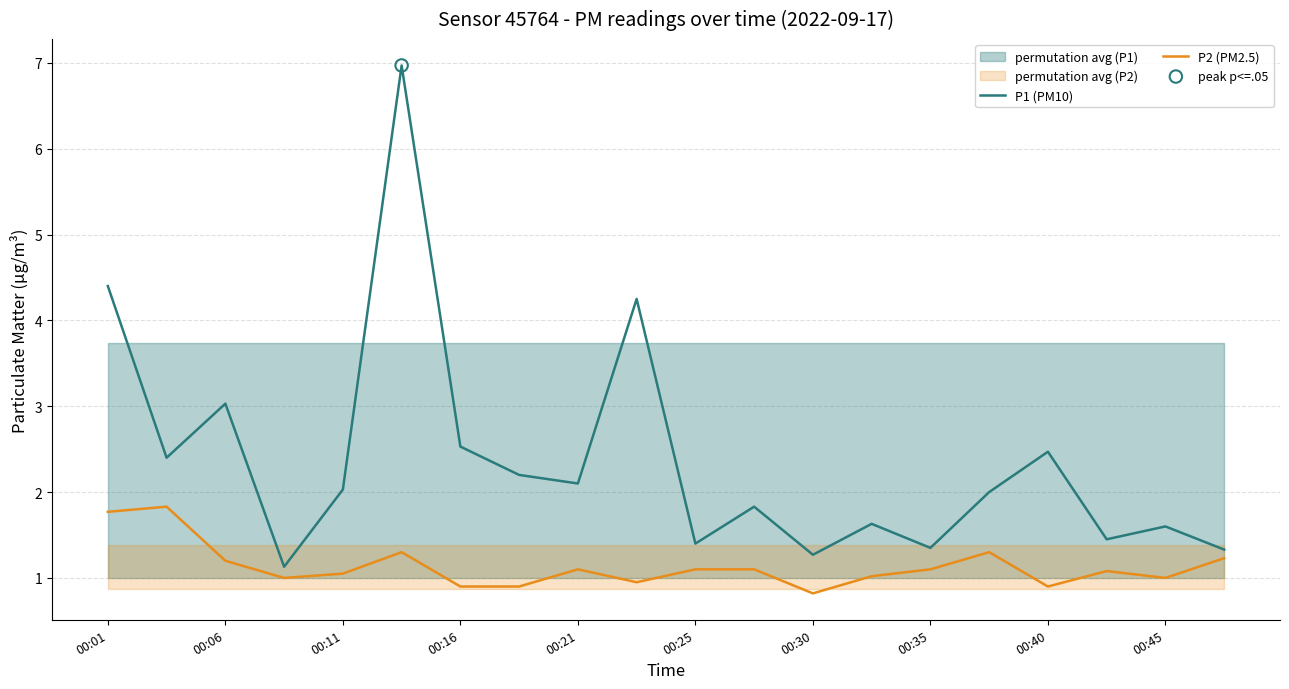

What is the lowest value of the P2 (PM2.5) series?

0.8